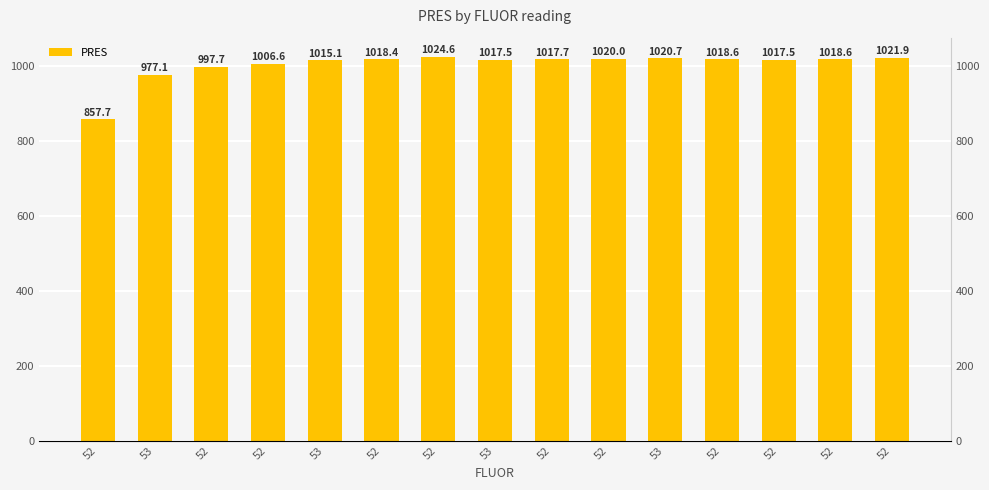

Where does the data first go above 1017?

52